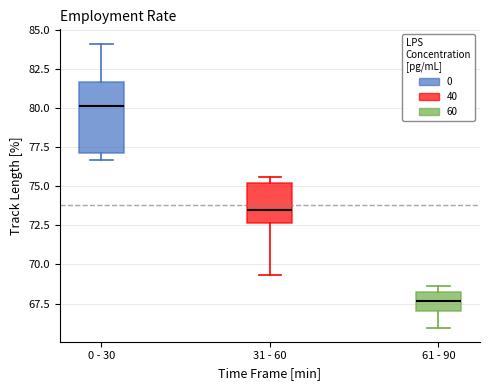

Which box is the tallest, from its lower edge to its upper edge?

0 - 30